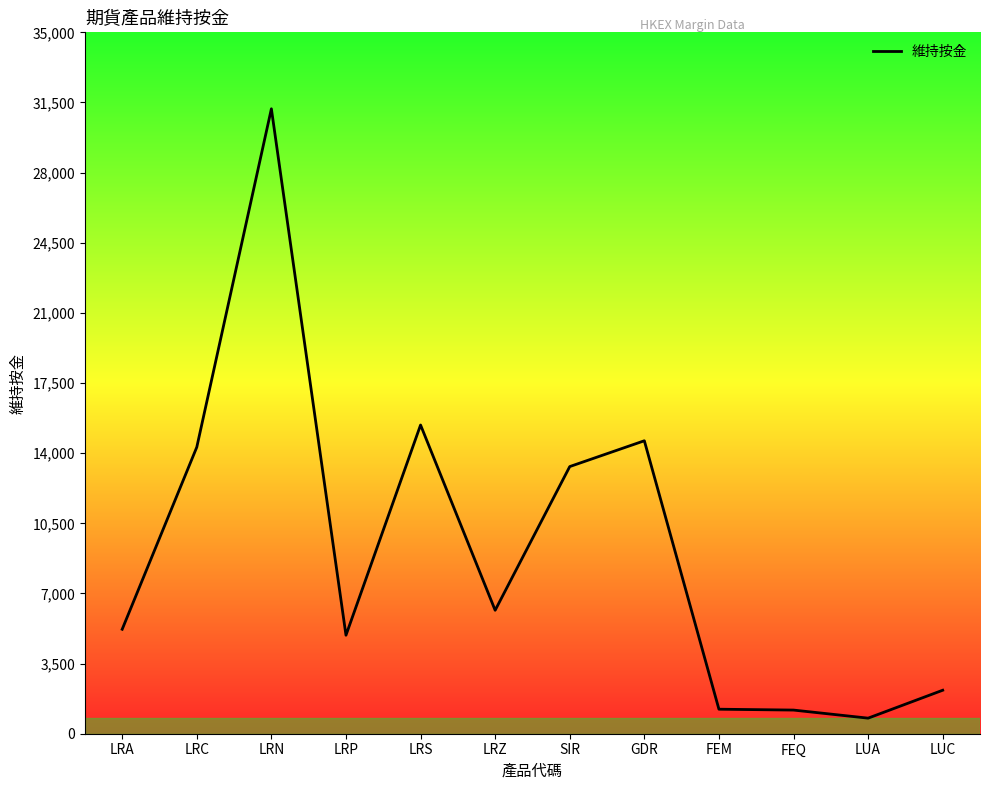

What is the change in value from LRA to FEM?

-3990